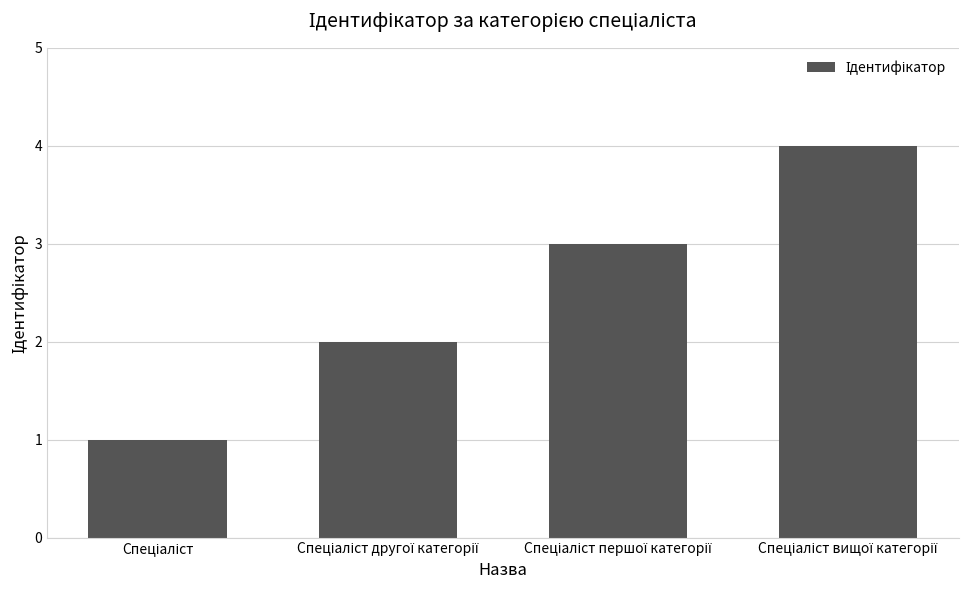

What is the maximum value shown in the chart?

4